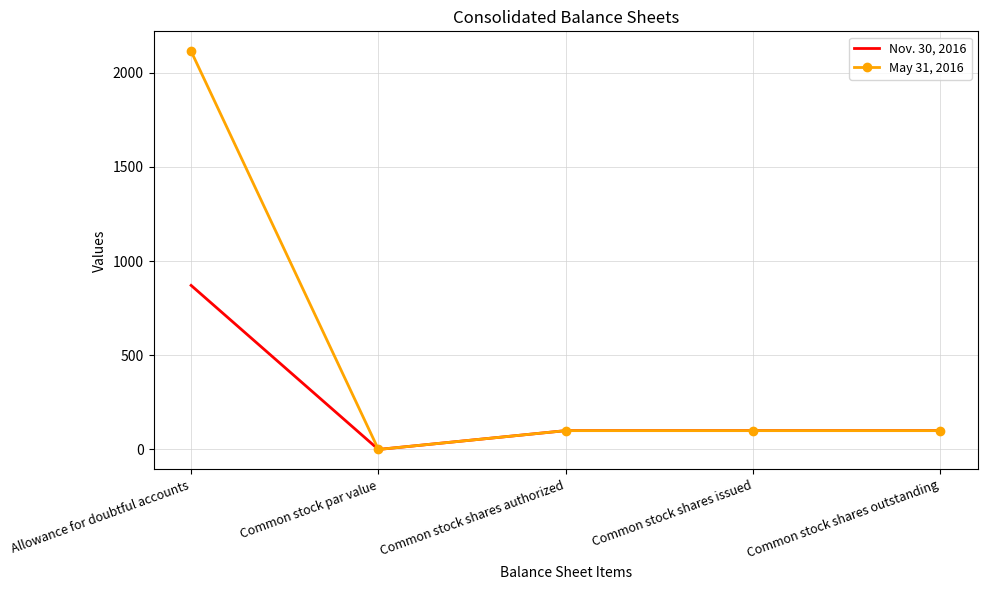

Reading left to right, list all the values displayed in this chart.

Nov. 30, 2016: Allowance for doubtful accounts=871	Common stock par value=0	Common stock shares authorized=100	Common stock shares issued=100	Common stock shares outstanding=100
May 31, 2016: Allowance for doubtful accounts=2114	Common stock par value=0	Common stock shares authorized=100	Common stock shares issued=100	Common stock shares outstanding=100